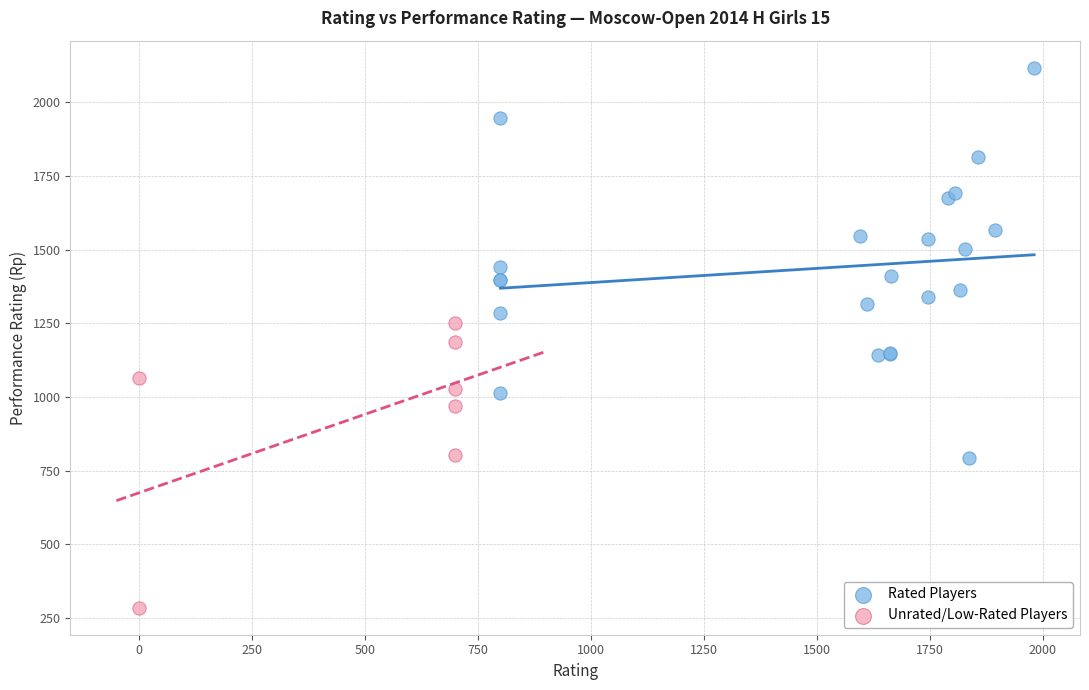

Which series reaches the maximum Y coordinate?

Rated Players